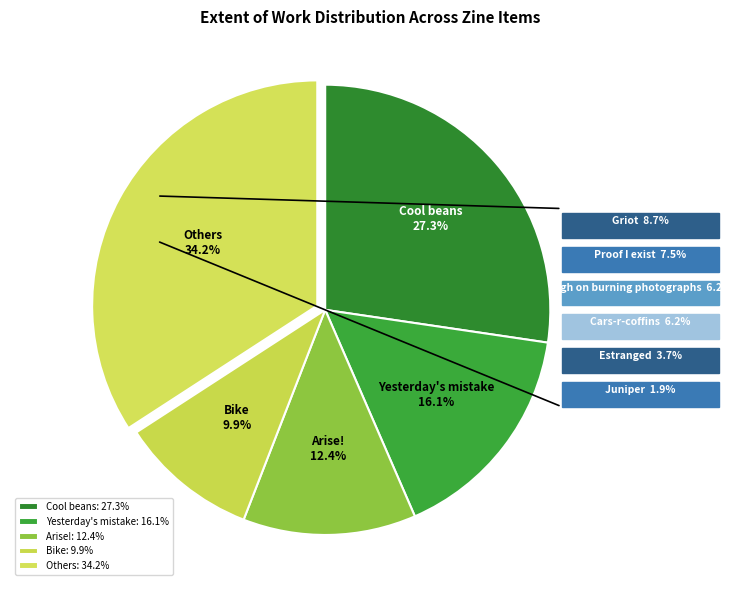

Count the number of slices in the pie.

5